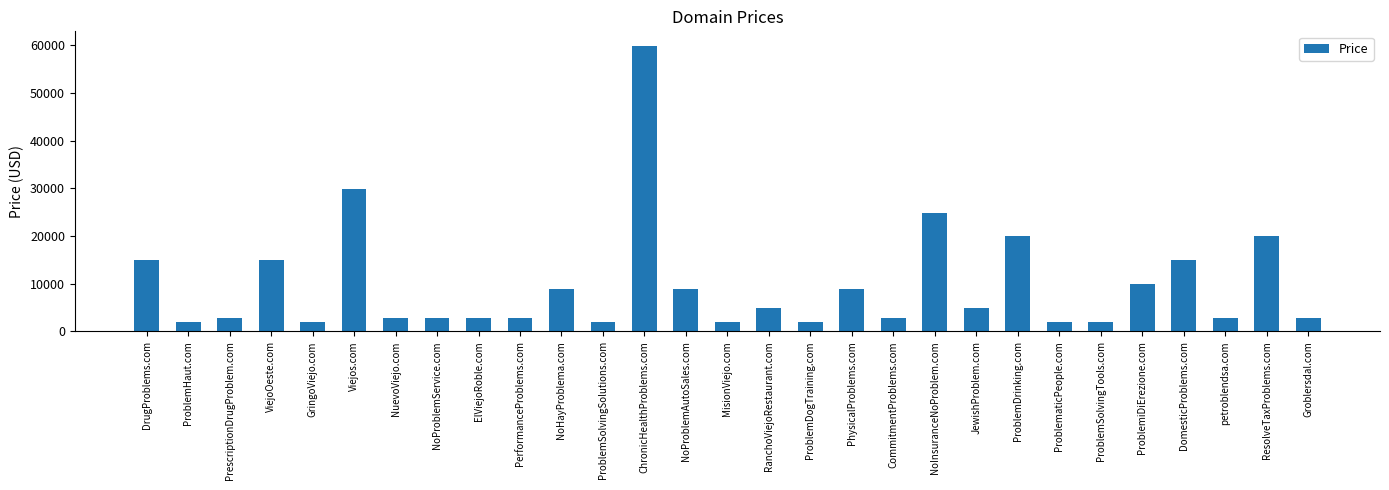

What is the label of the 6th bar from the right?

ProblemSolvingTools.com